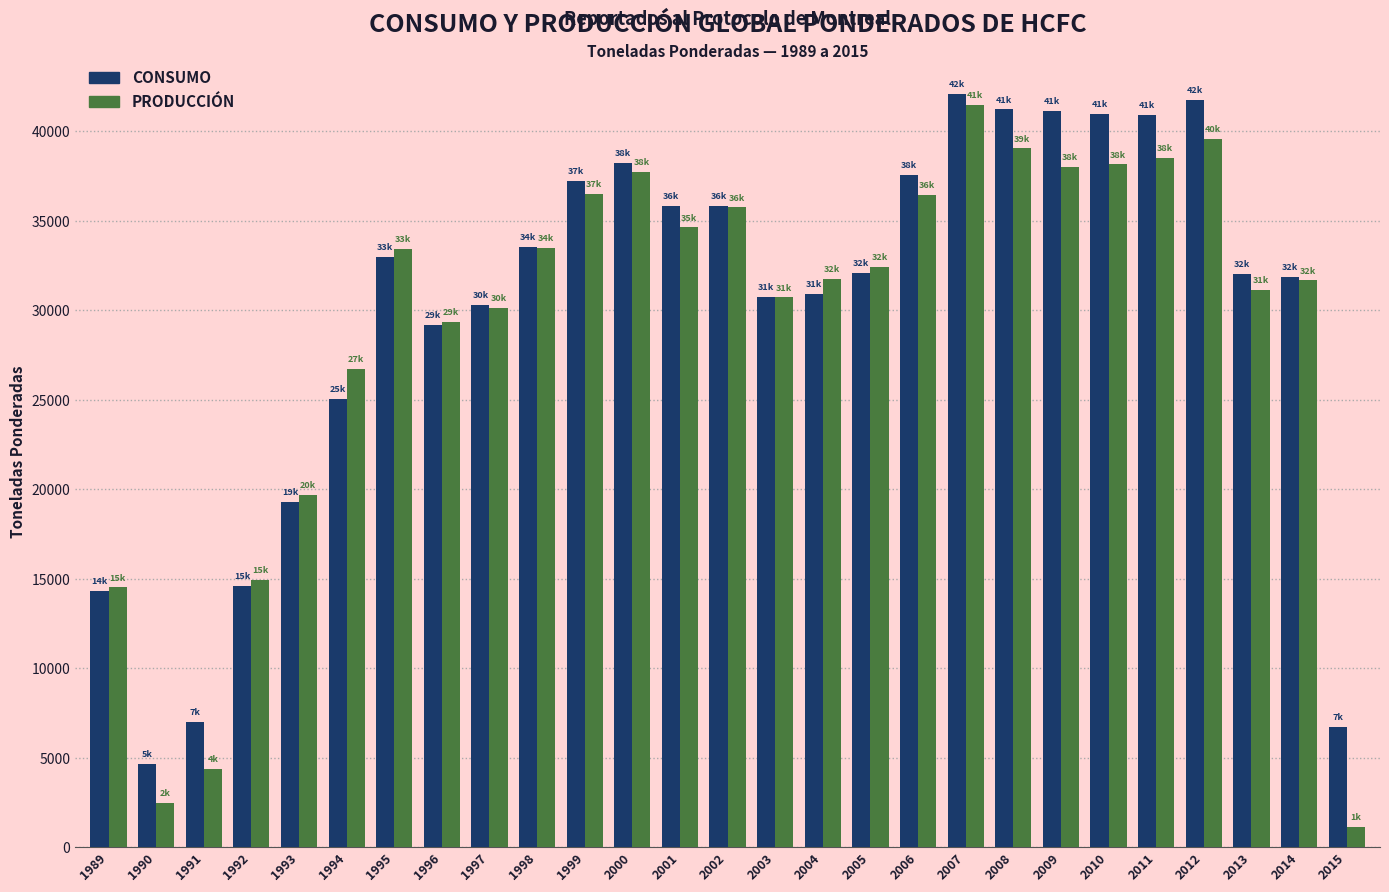

What is the difference between the second highest and minimum values in the CONSUMO series?

37122.2